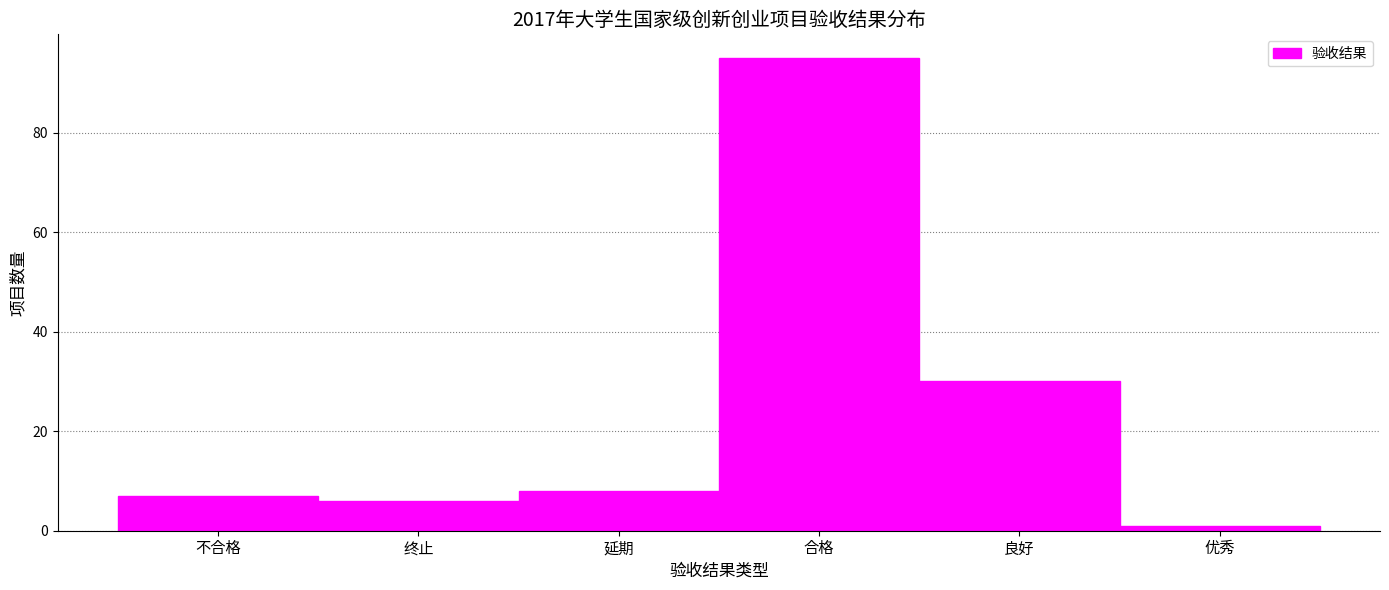

Reading left to right, what are all the values shown in this chart?

不合格=7	终止=6	延期=8	合格=95	良好=30	优秀=1